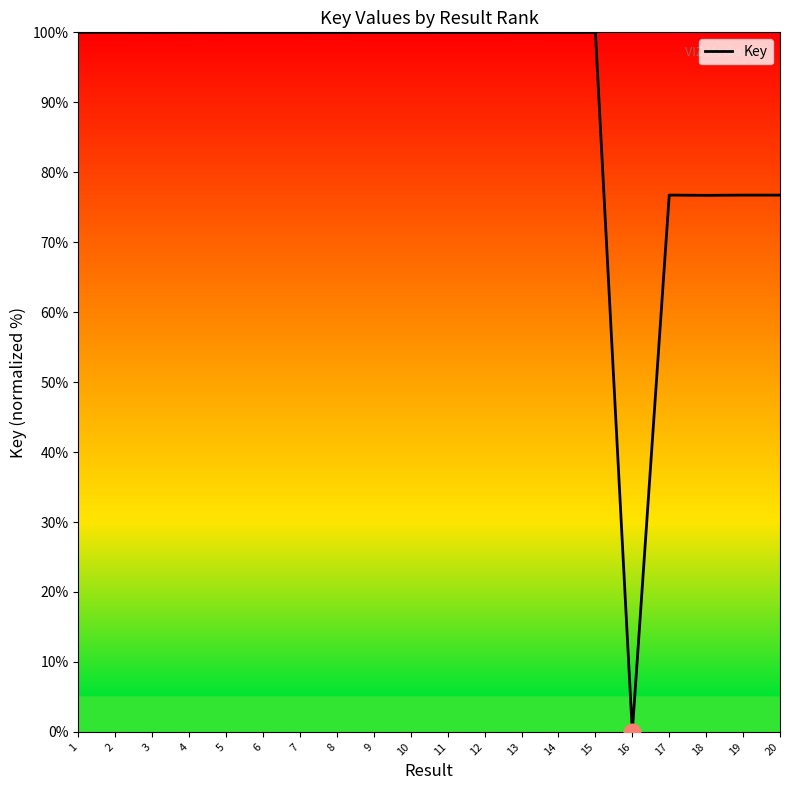

Where does the data first go above 99?

1